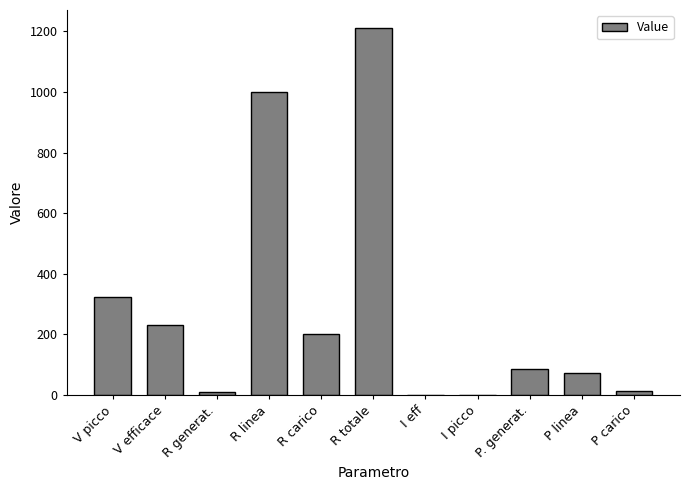

What value does the data have at R carico?

200.0